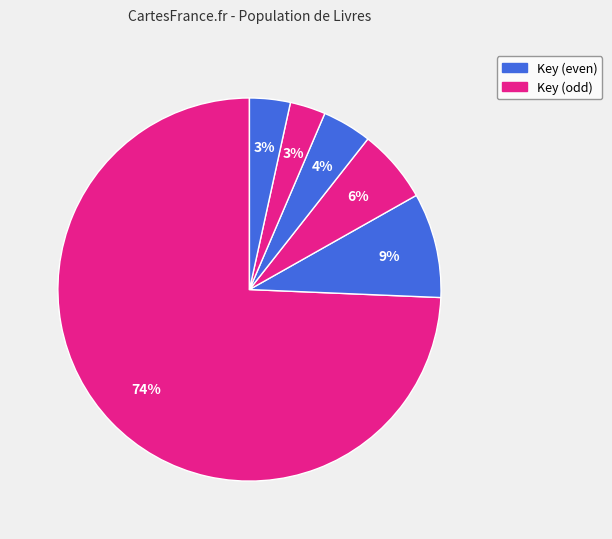

Count the number of slices in the pie.

6